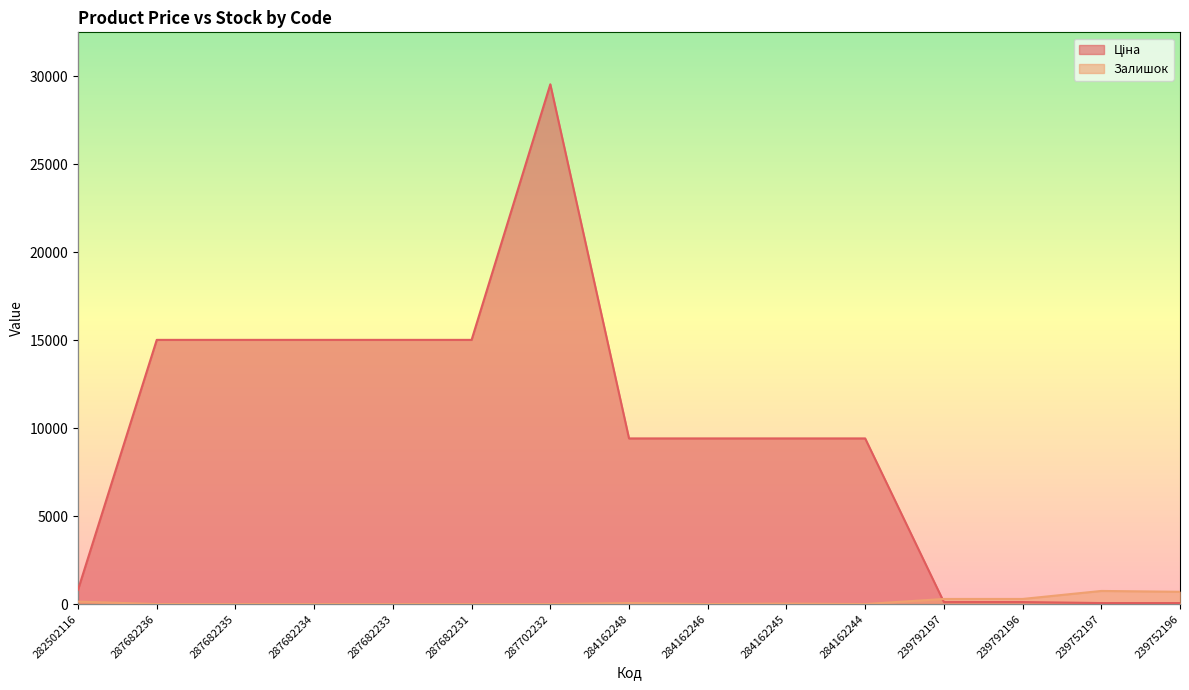

At which category does Залишок reach its first local valley?

284162246